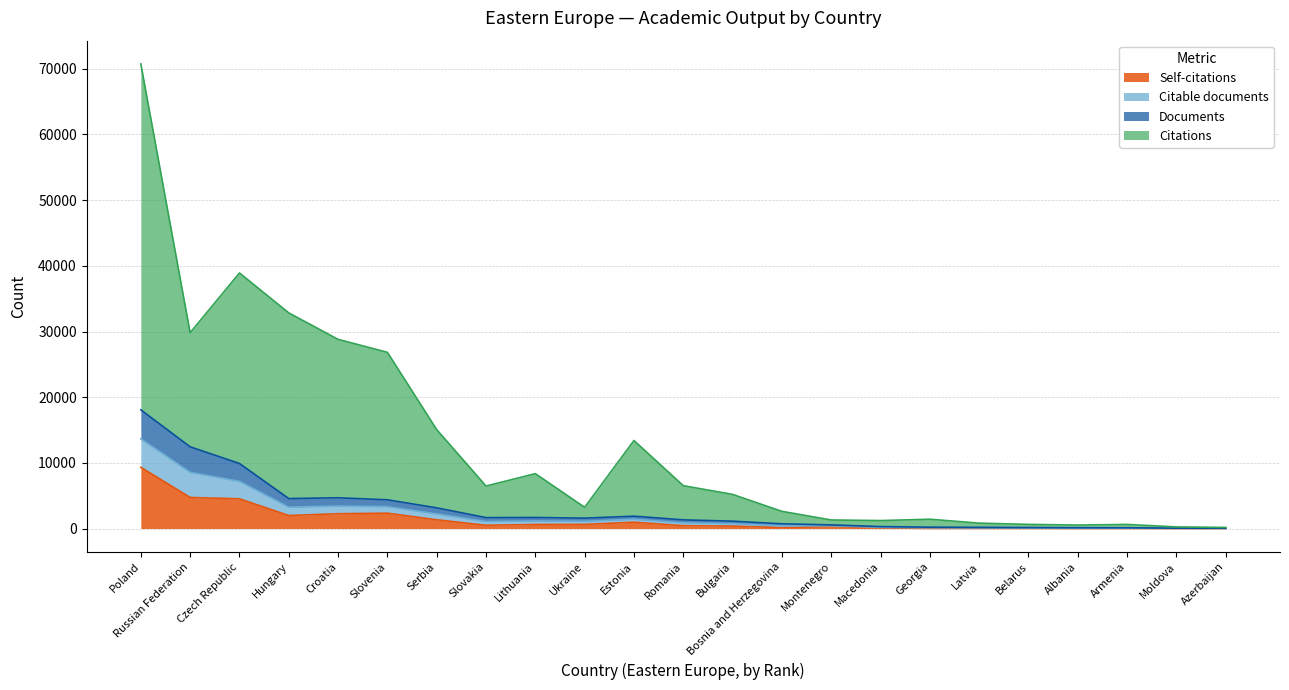

True or false: Citations and Citable documents intersect in this chart.

False